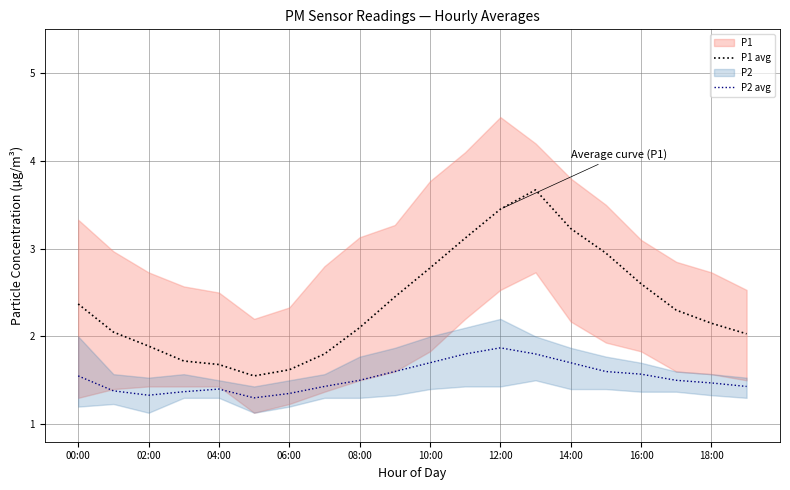

True or false: P1 avg has a value of 3.3 at 00:00.

False